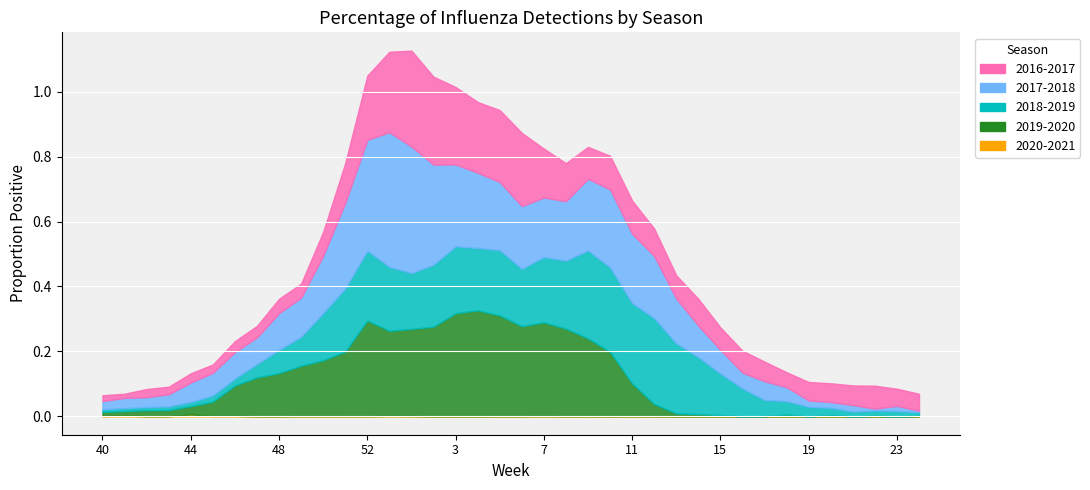

What position from the right is 42?

36